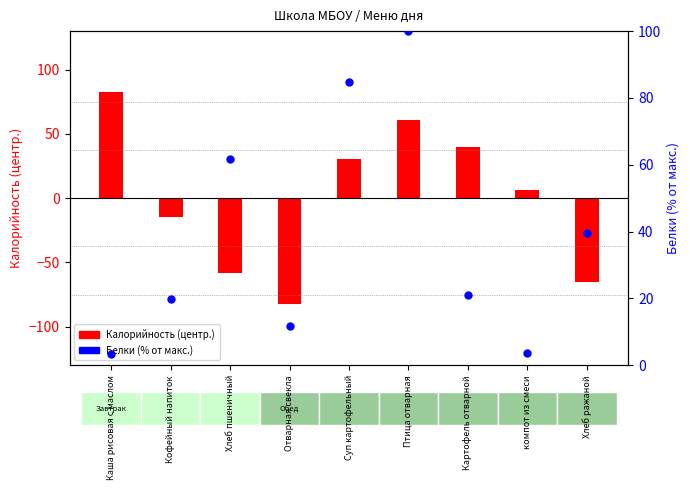

Which series has the largest Y range (max minus min)?

Калорийность (центрир.)